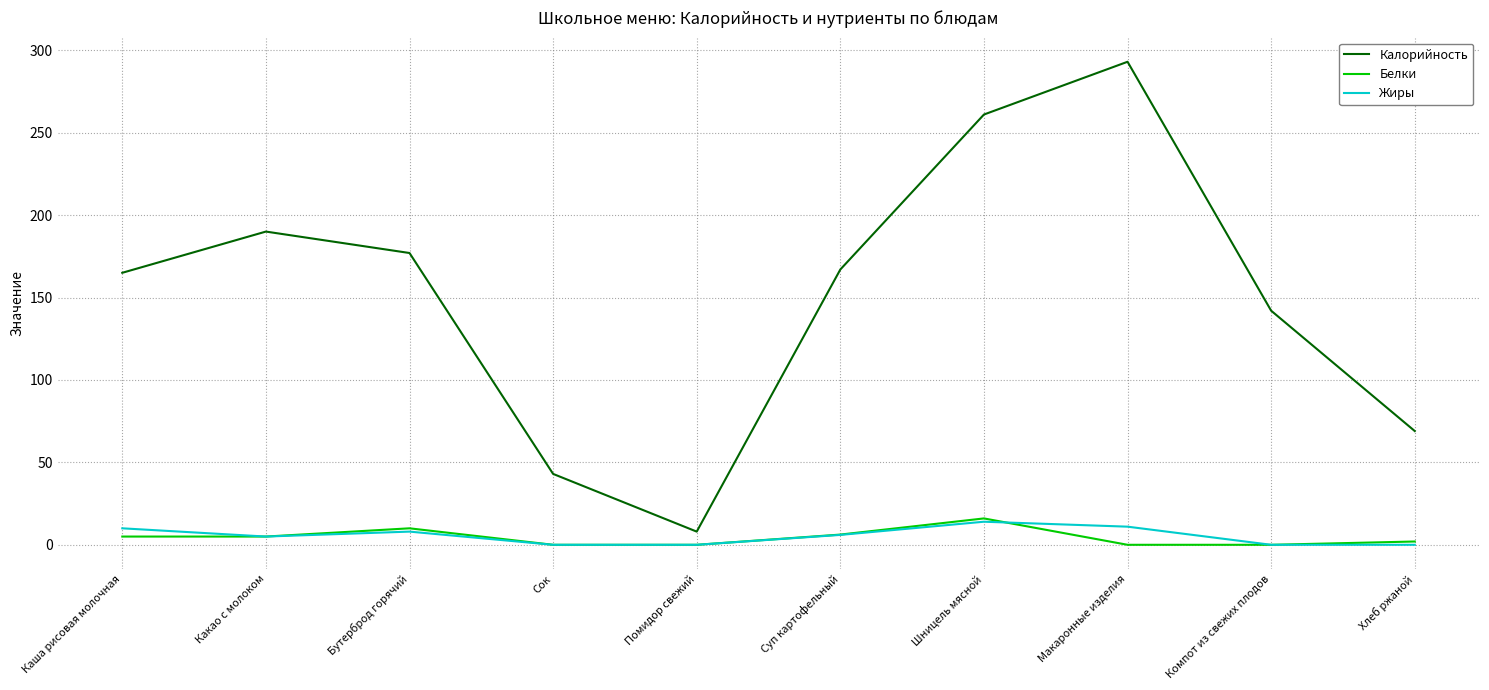

True or false: Калорийность and Жиры cross at least once.

False